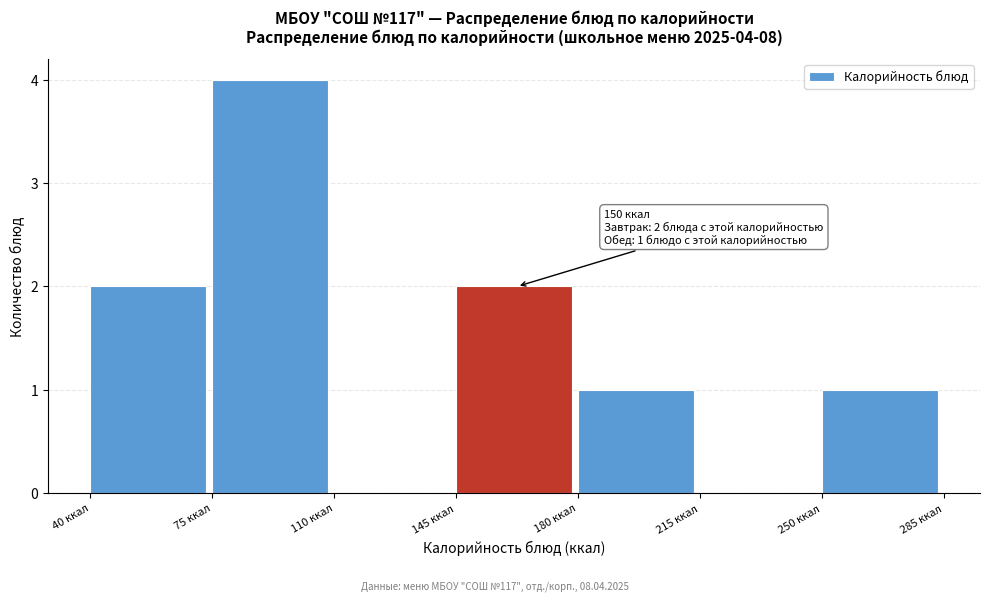

Over which range of the x-axis is the bar tallest?

75 to 110